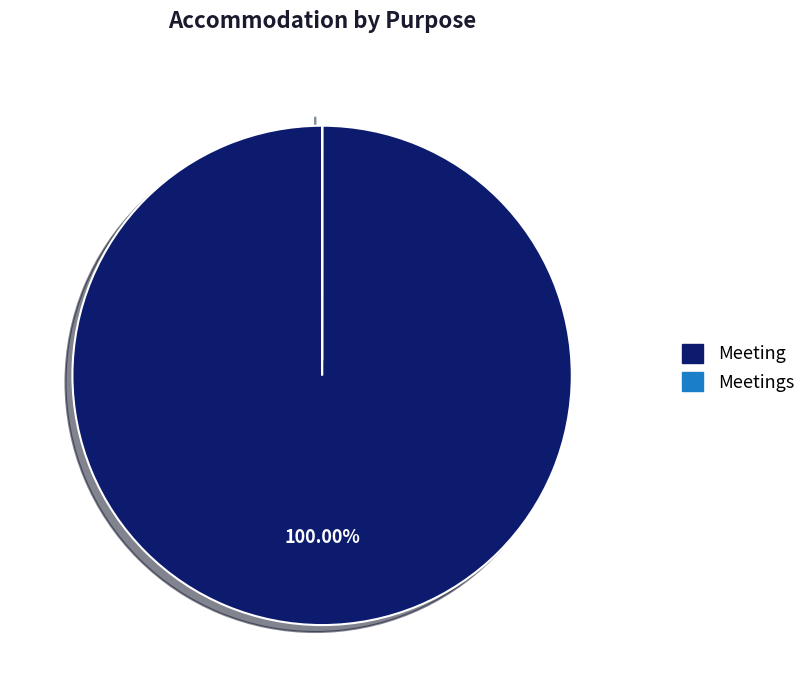

Is there a majority slice in this chart?

Yes